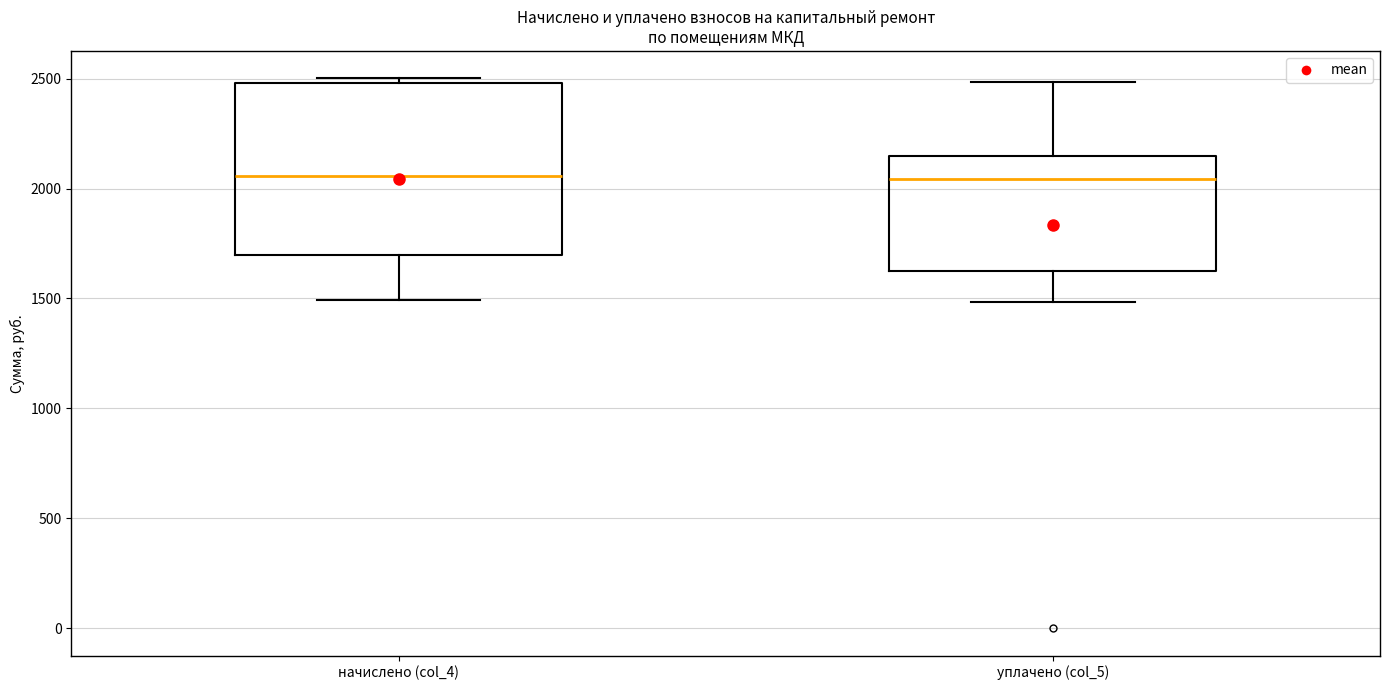

Reading left to right, read every box against the y-axis: the position of its median line, the range the box covers, and the ends of its whiskers. The values are not printed on the chart, so give them approximately, as read against the axis.

начислено (col_4): median 2050, box 1700 to 2500, whiskers 1500 to 2500 (just above the box's upper edge)
уплачено (col_5): median 2050, box 1600 to 2150, whiskers 1500 to 2500